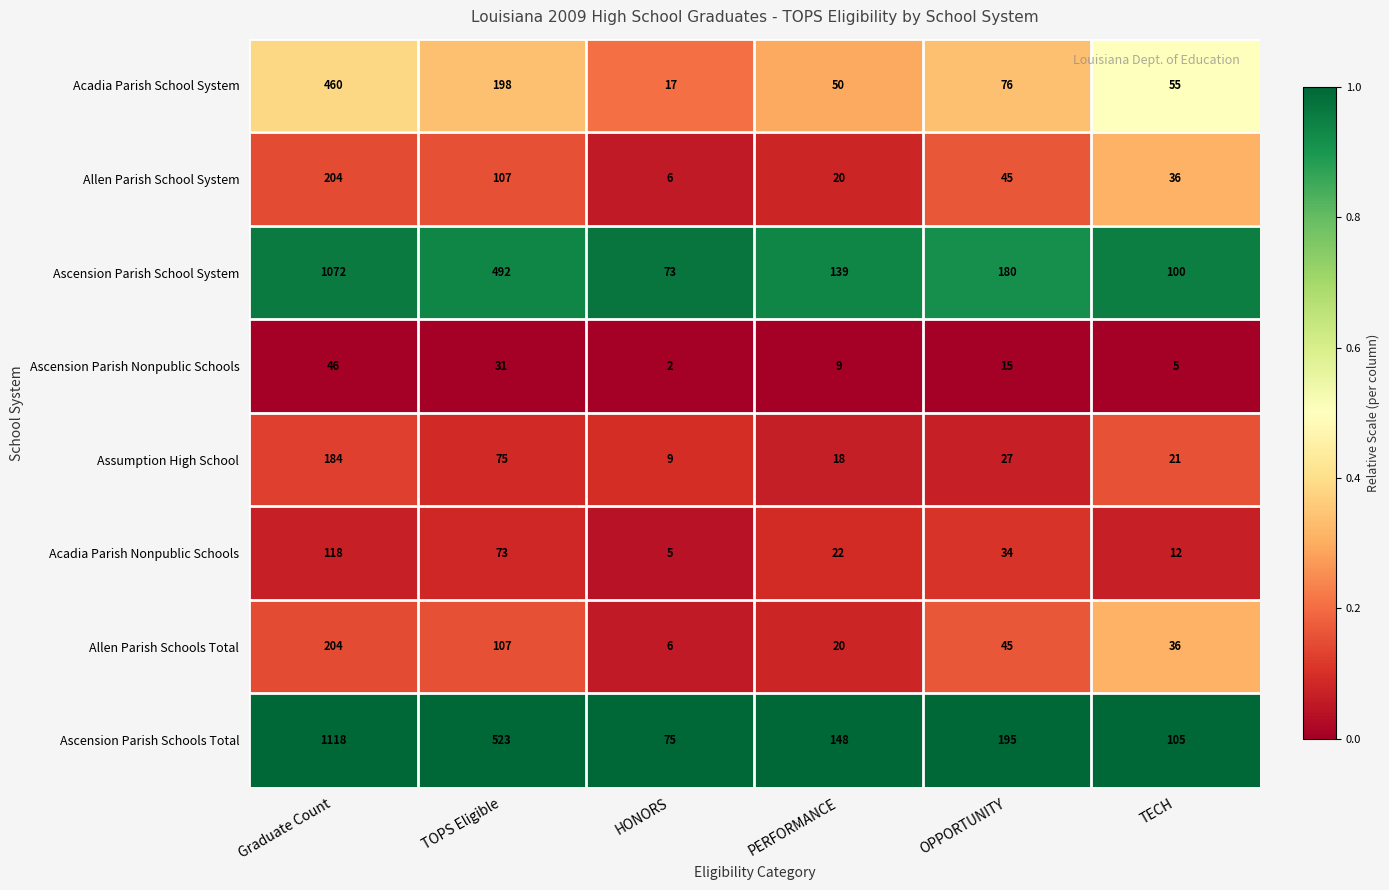

Is the value of Allen Parish School System at OPPORTUNITY greater than the value of Acadia Parish Nonpublic Schools at HONORS?

Yes